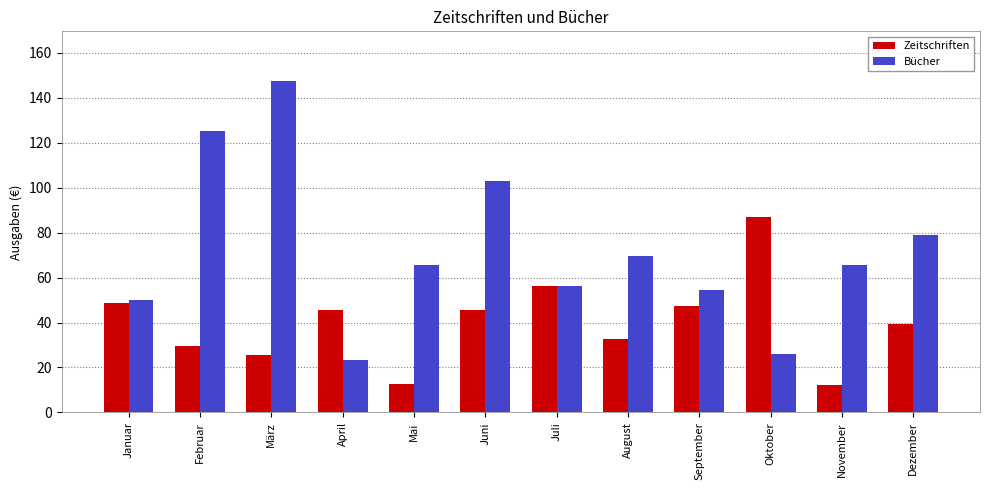

Are the bars horizontal?

No